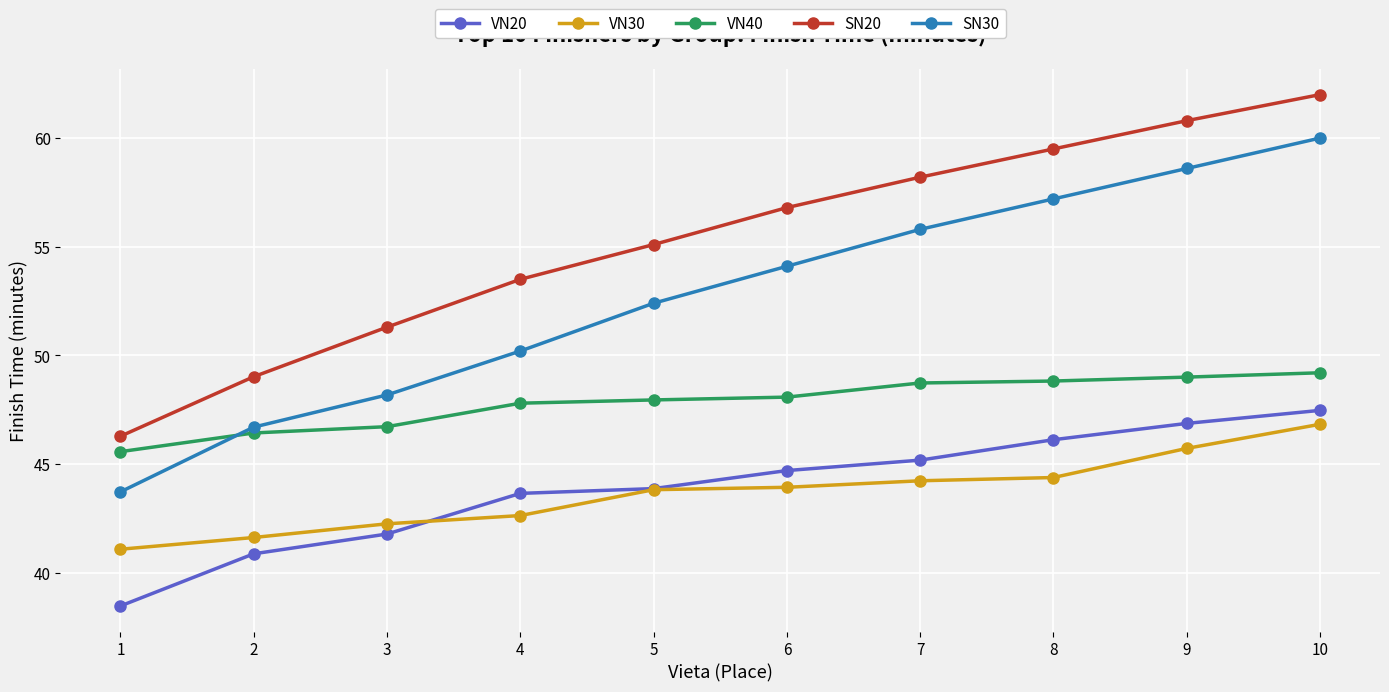

Is it true that SN30 equals 98.1 at 7?

False